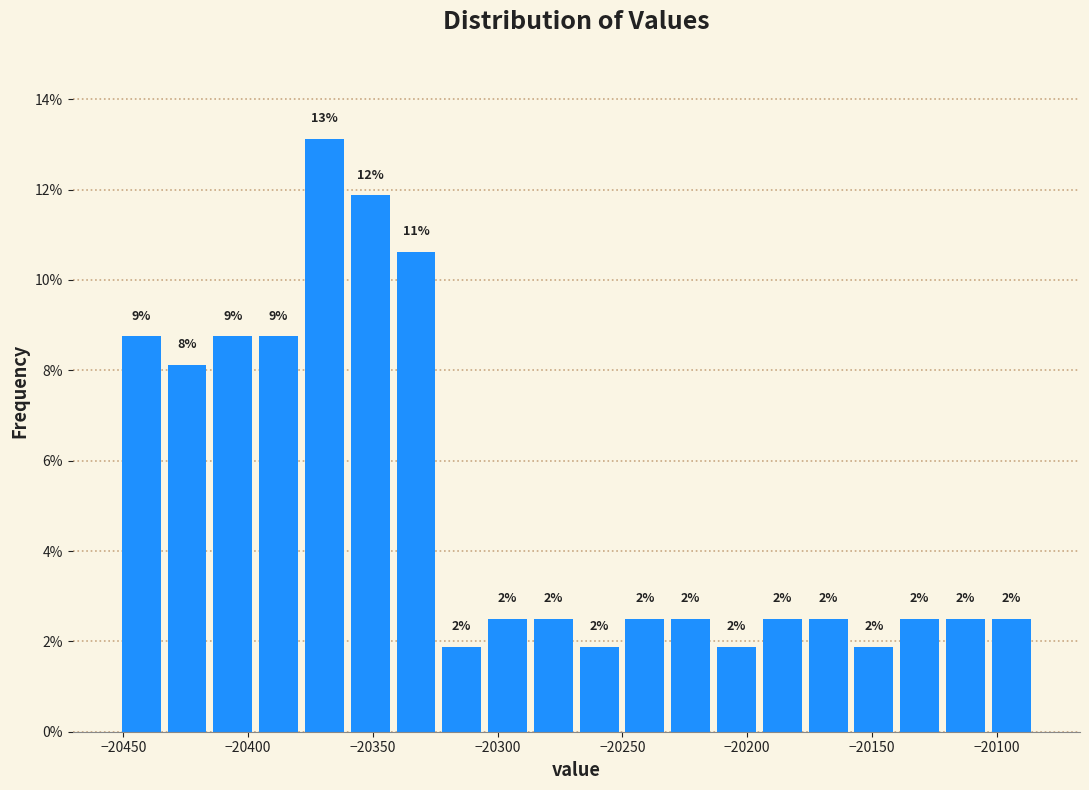

Around what value on the x-axis is the tallest bar? Give the approximate position of its centre, as read against the axis.

-20370